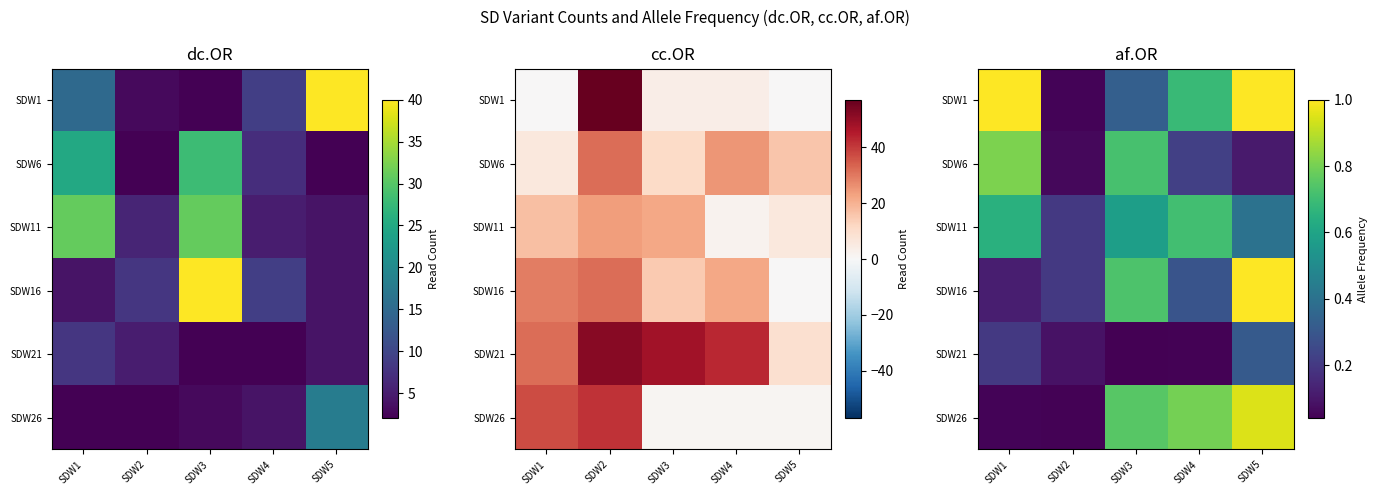

What is the total value across all series at SDW3?

3.1